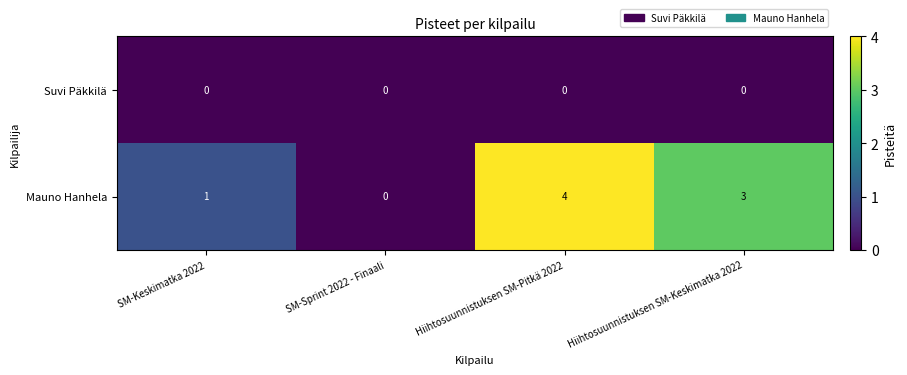

At which label is Mauno Hanhela closest to 2?

SM-Keskimatka 2022